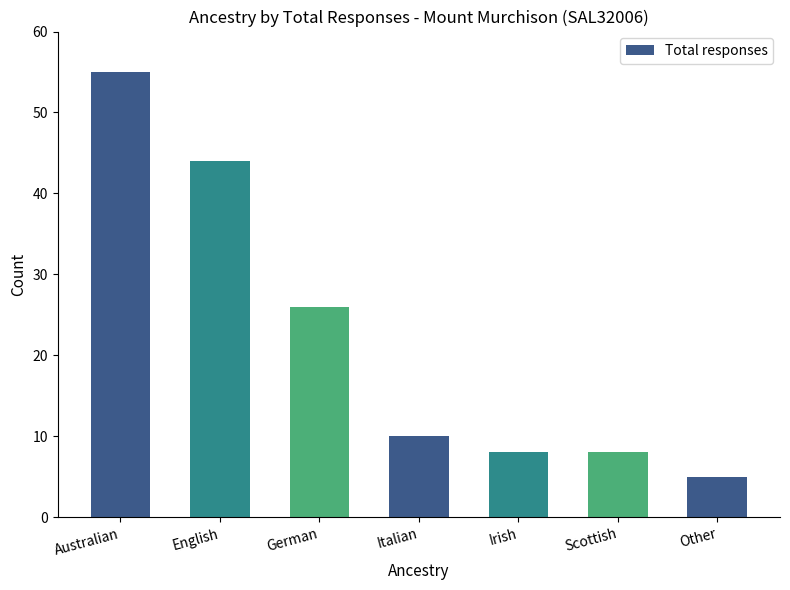

The value at Italian is 15. True or false?

False